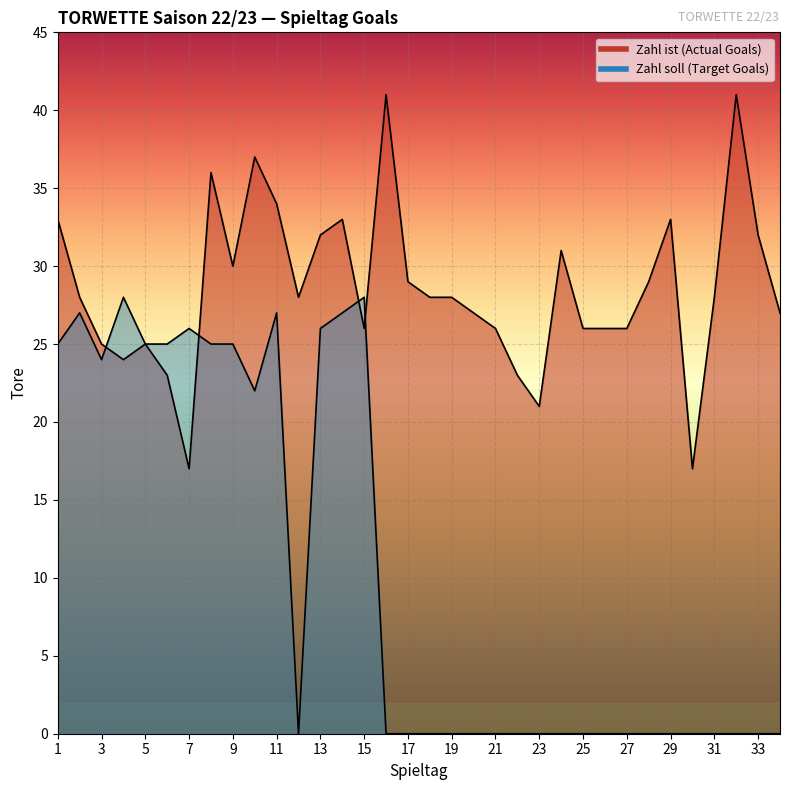

List the series in order of their peak value, lowest first.

Zahl soll (Target Goals), Zahl ist (Actual Goals)